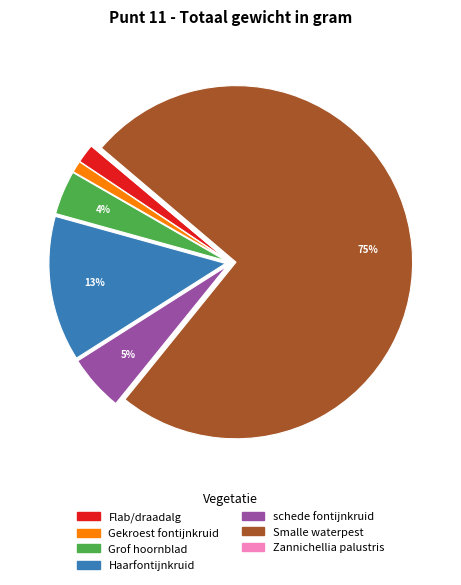

To the nearest percent, what is the difference between the largest and smallest slice percentages?

75%